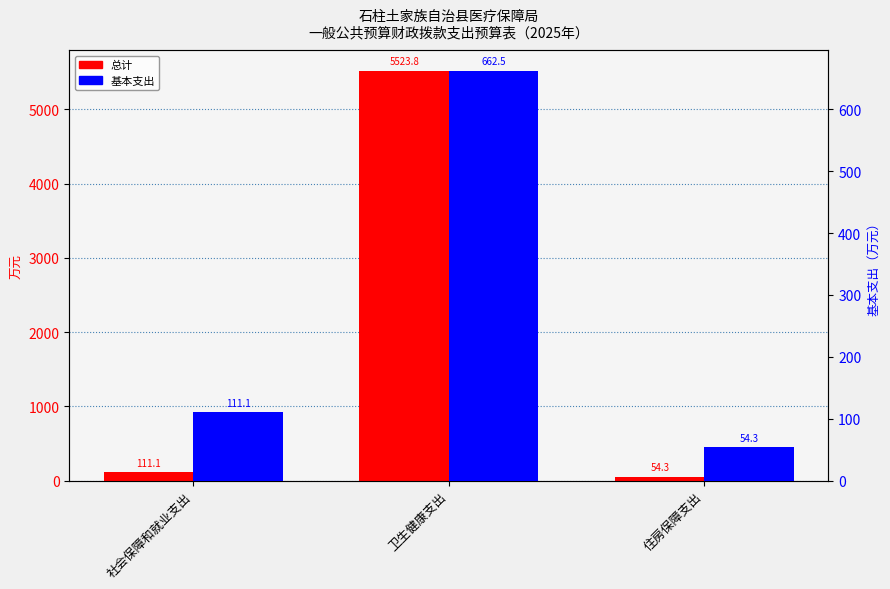

Reading right to left, extract all data points from this chart.

总计: 54.3	5523.8	111.1
基本支出: 54.3	662.5	111.1